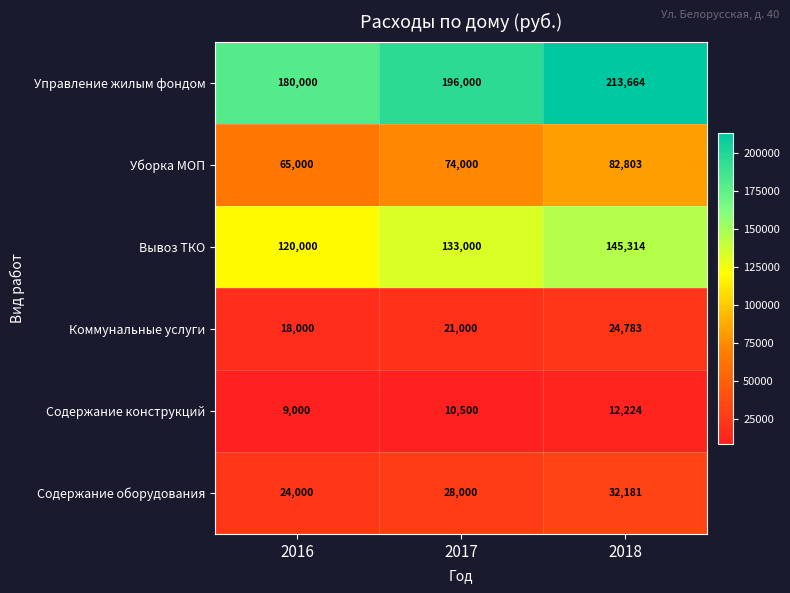

Is the value of Содержание конструкций at 2016 greater than the value of Вывоз ТКО at 2018?

No